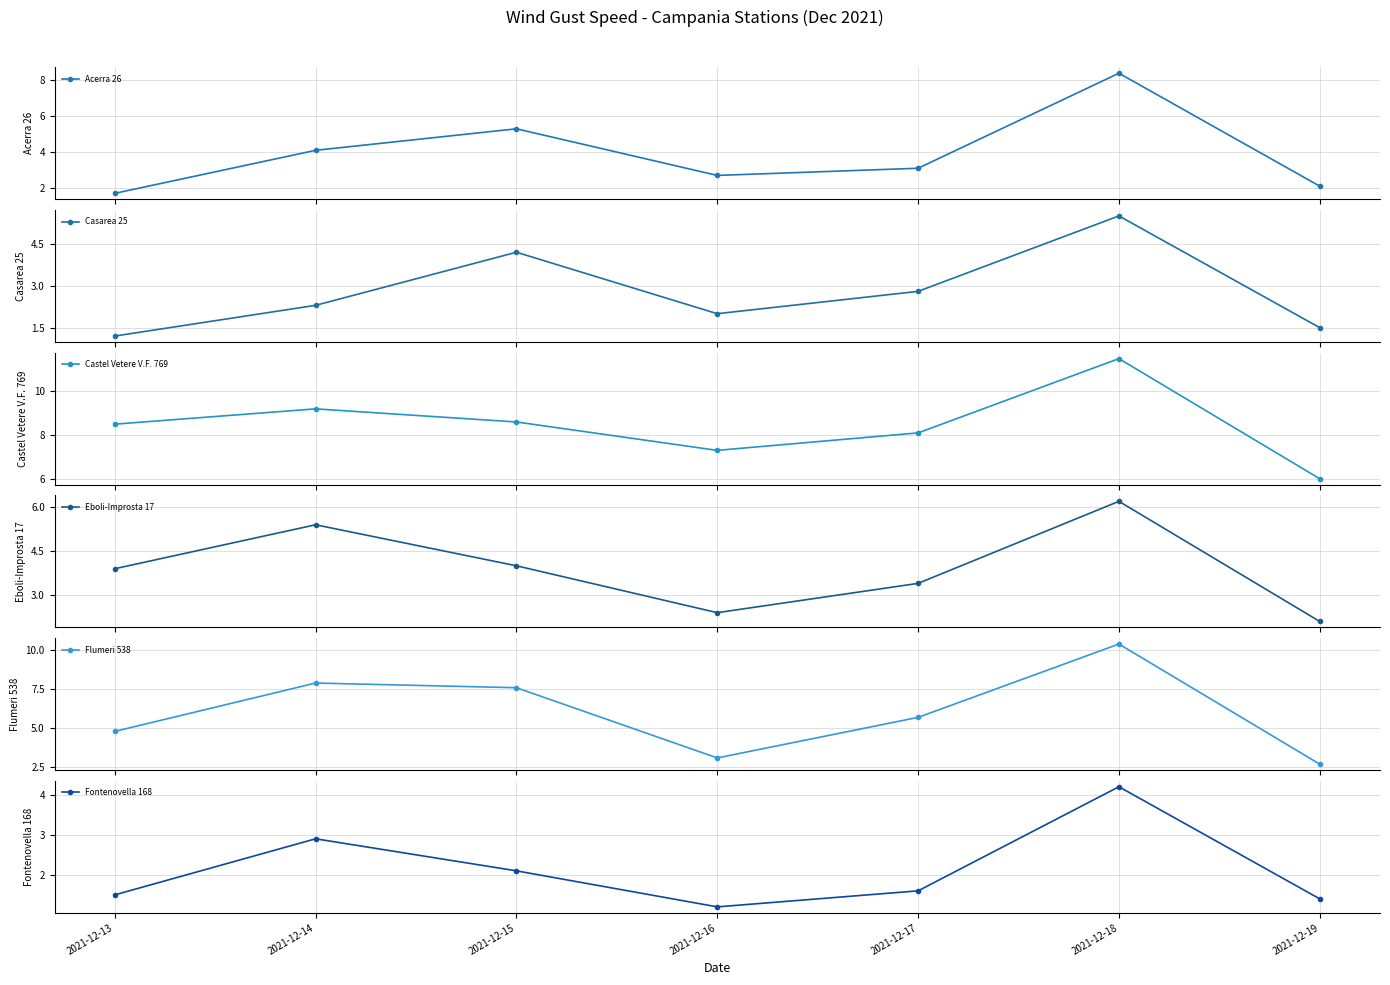

At which label does Casarea 25 reach its minimum?

2021-12-13